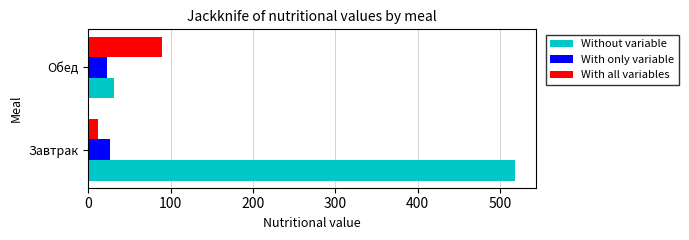

The Without variable series shows 517.8 at Завтрак. True or false?

True